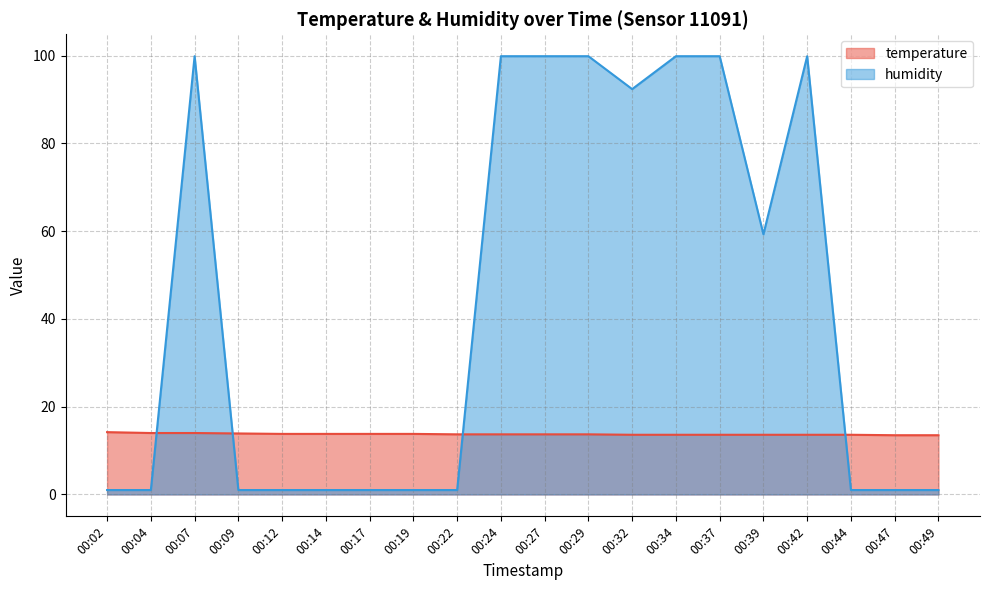

How many temperature values are between 13 and 14?

19